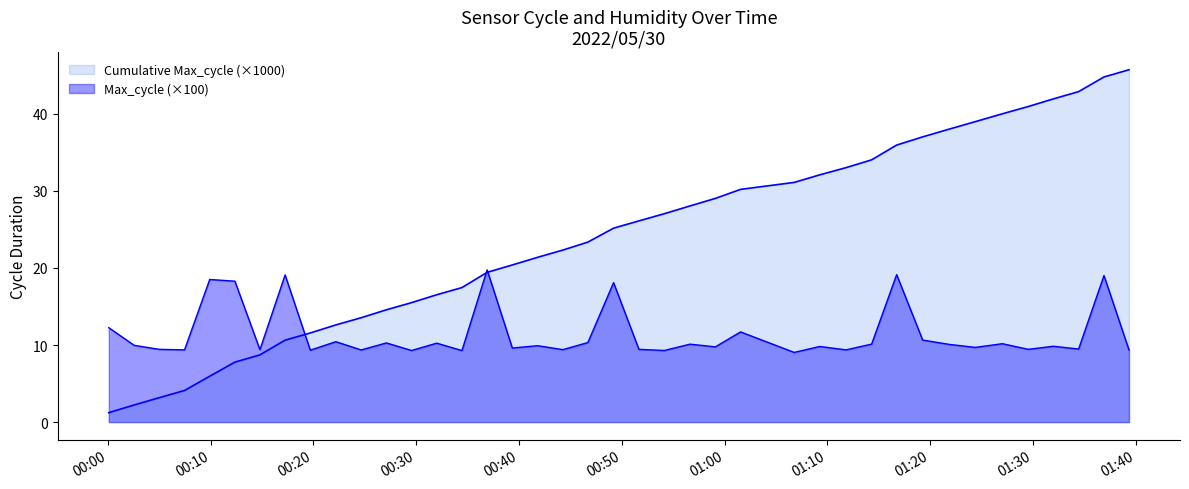

Does the chart have visible grid lines?

No